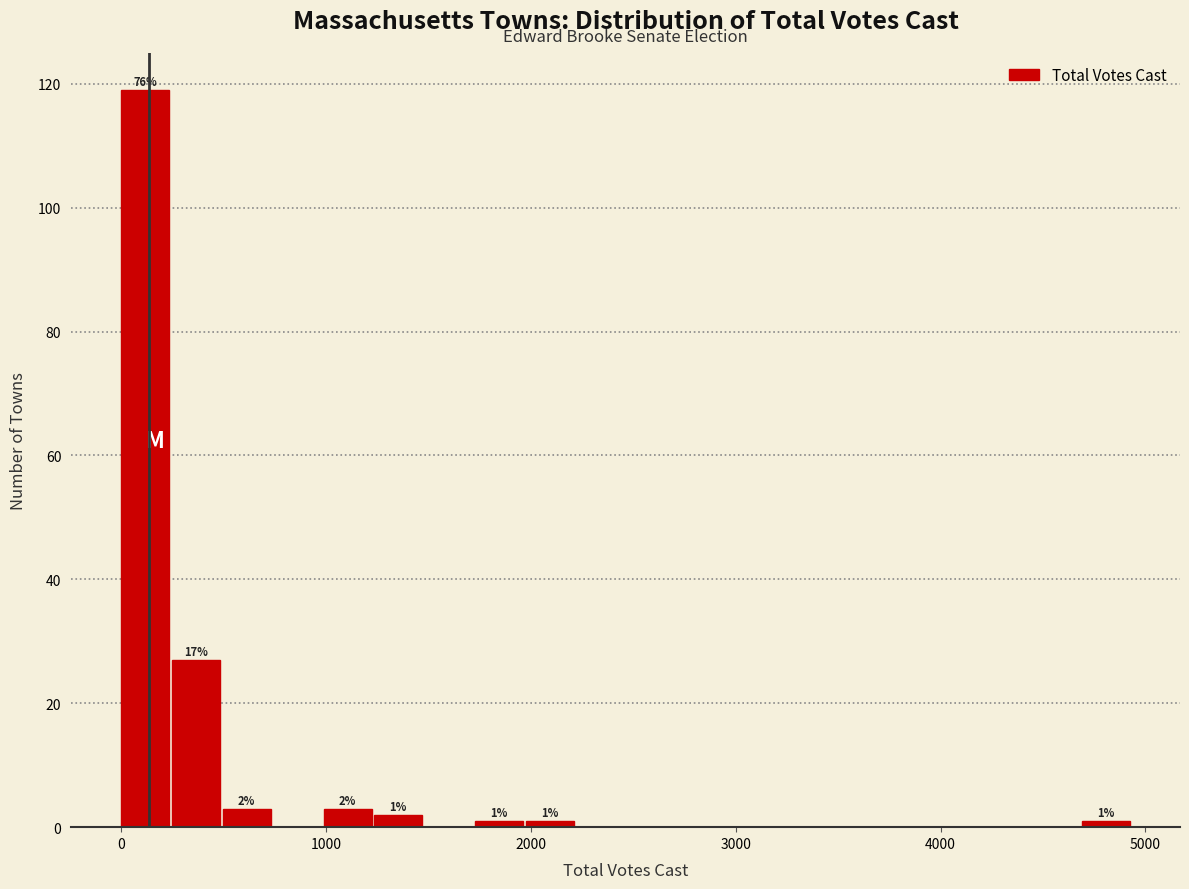

Read against the x-axis, roughly where is the centre of the tallest bar?

100